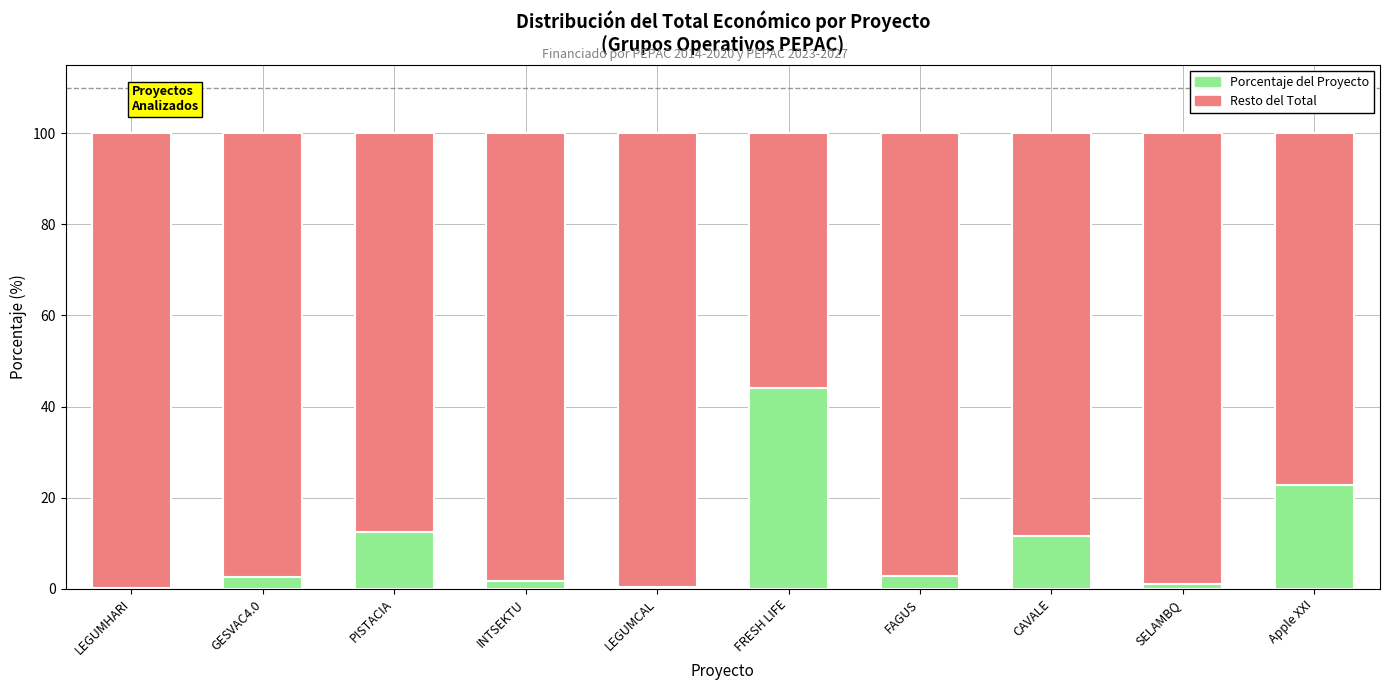

What is the total value across all series at GESVAC4.0?

100.0